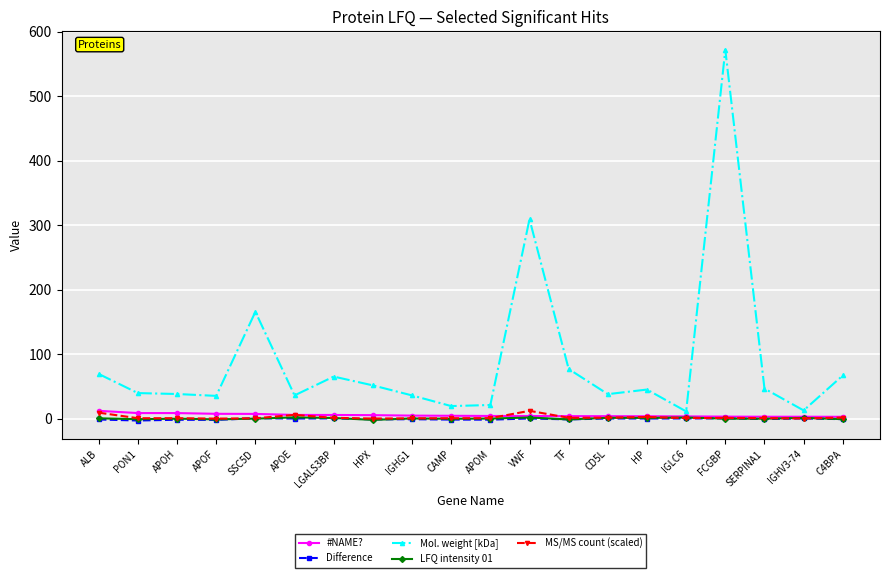

How many distinct data groups are displayed?

5